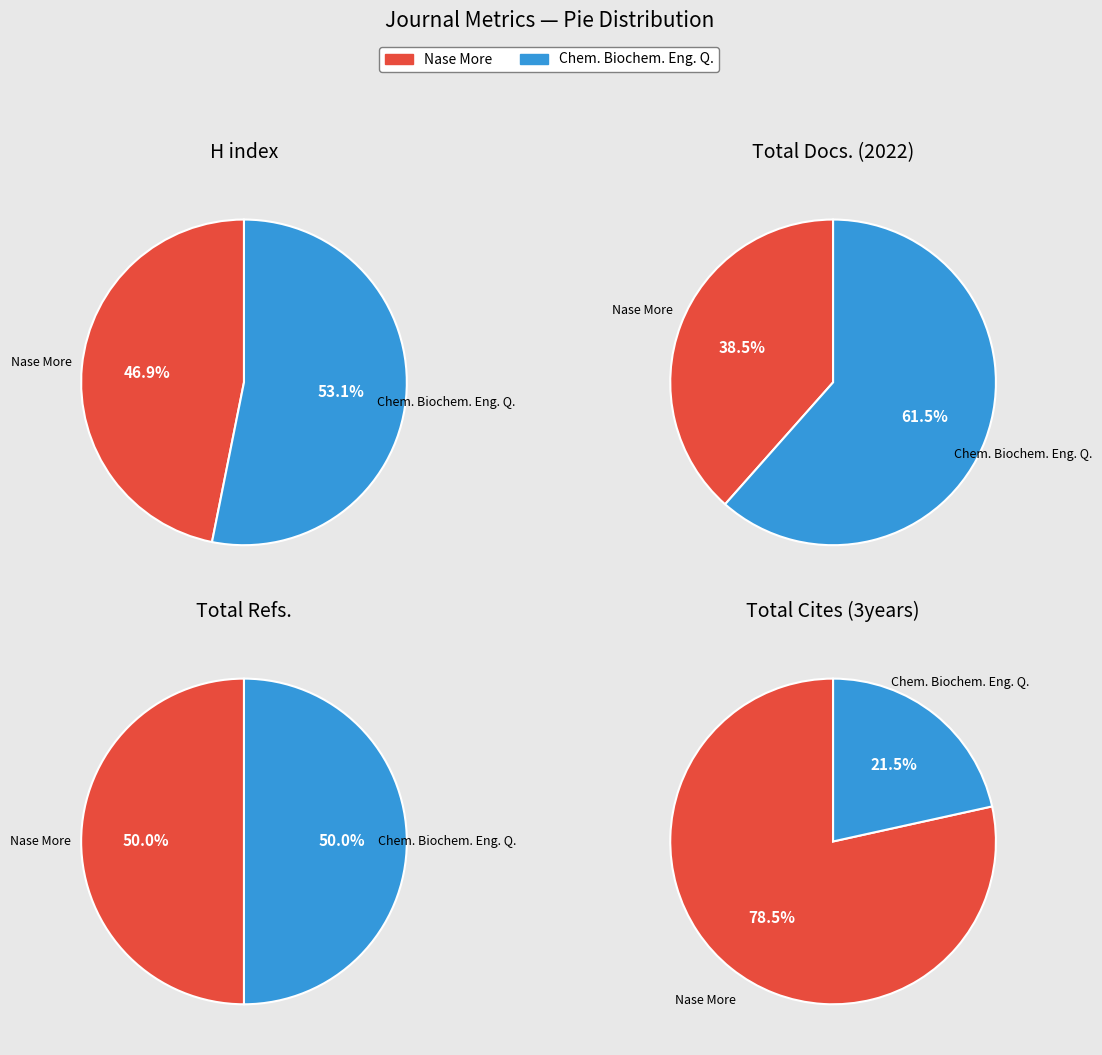

To the nearest percent, what portion does Chemical and Biochemical Engineering Quarterly represent?

62%